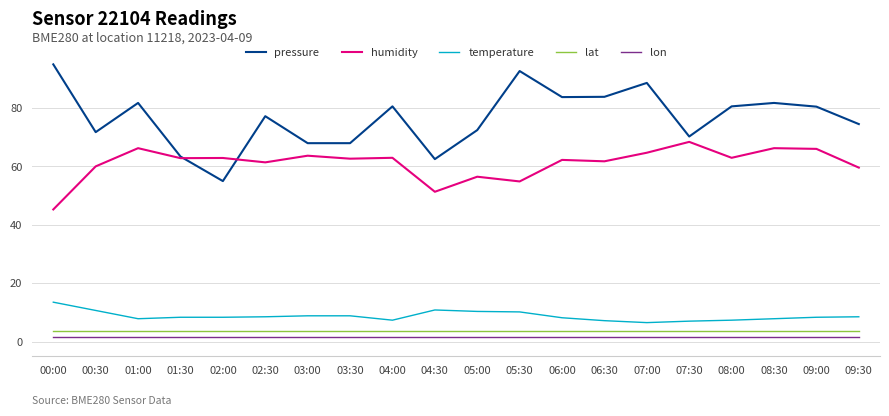

True or false: lon and lat cross at least once.

False